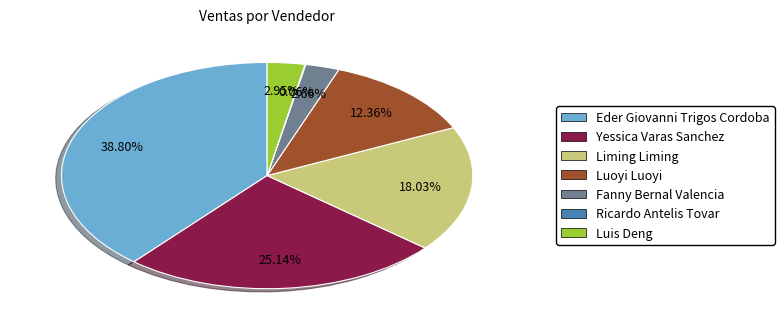

Is there any slice that represents more than half of the pie?

No